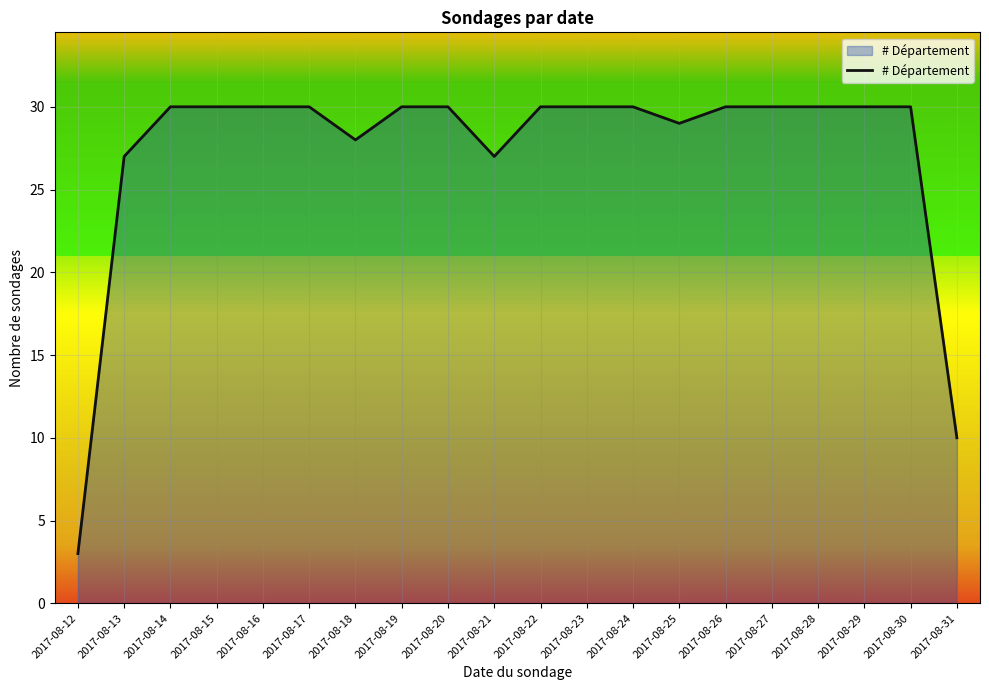

What is the maximum value shown in the chart?

30